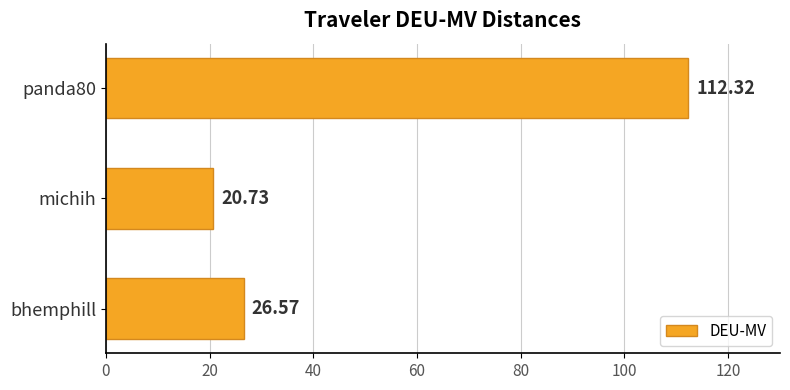

How many series are shown in this chart?

1